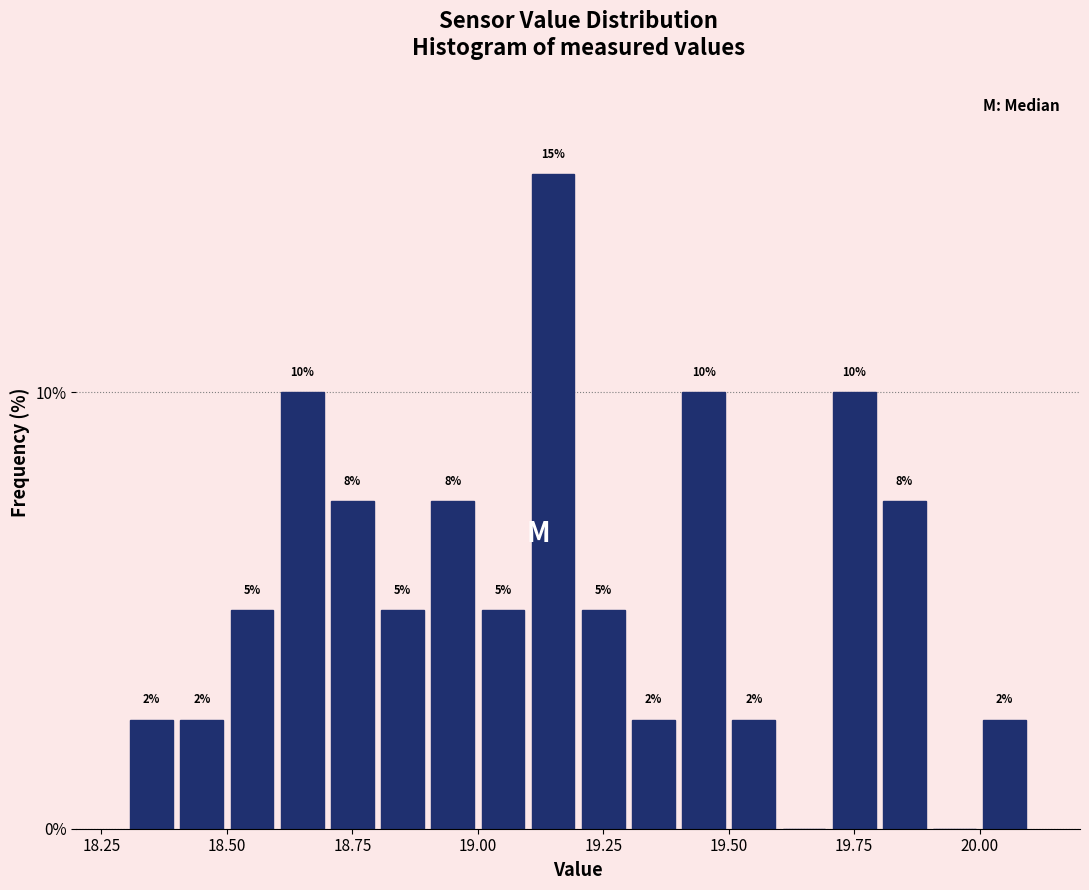

Read against the x-axis, roughly where is the centre of the tallest bar?

19.15